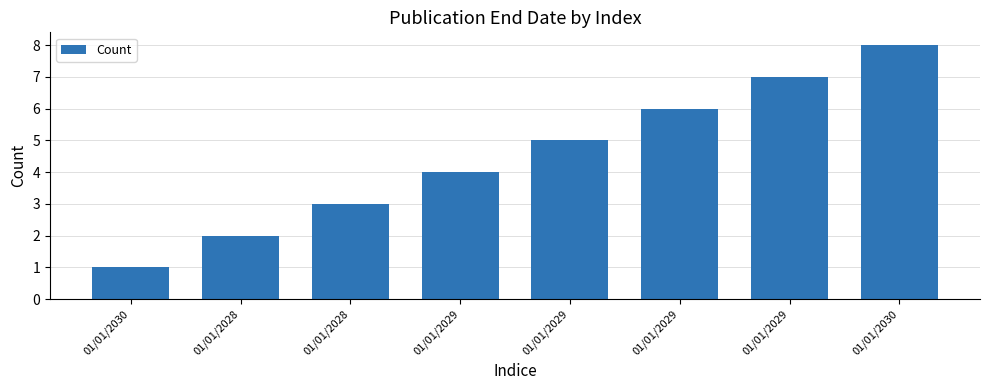

How many distinct data groups are displayed?

1